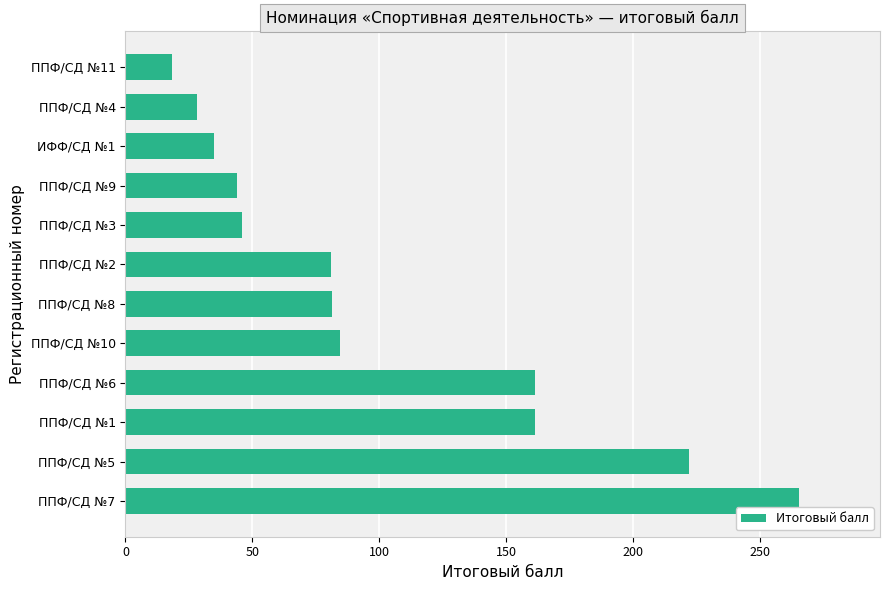

Is it true that the value at ППФ/СД №7 is 265.5?

True